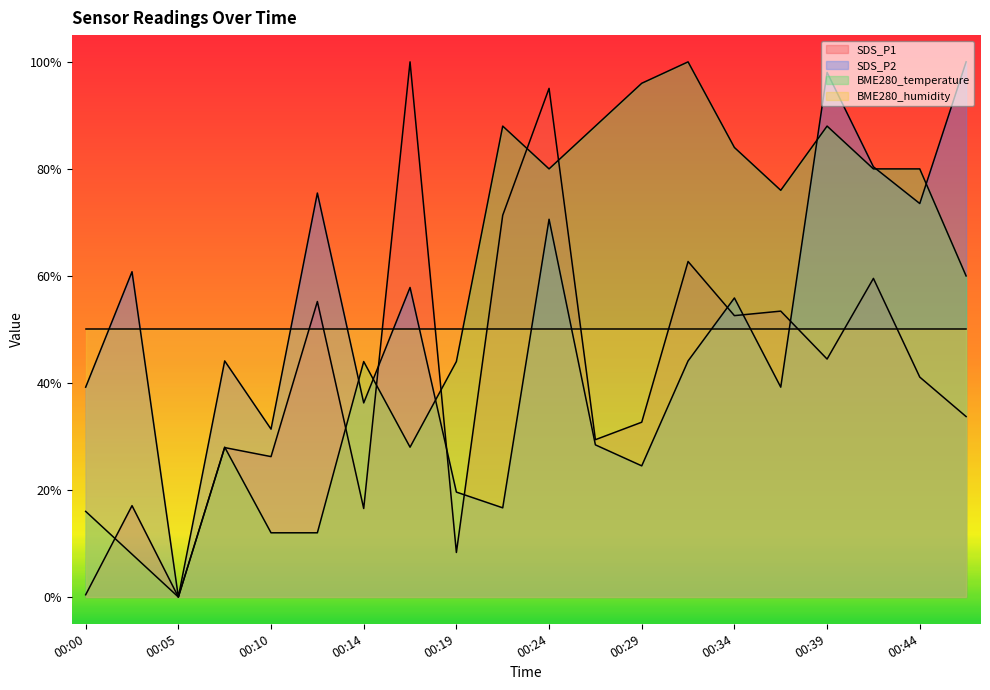

In SDS_P2, how many points are lower than both neighbors (excluding endpoints)?

7